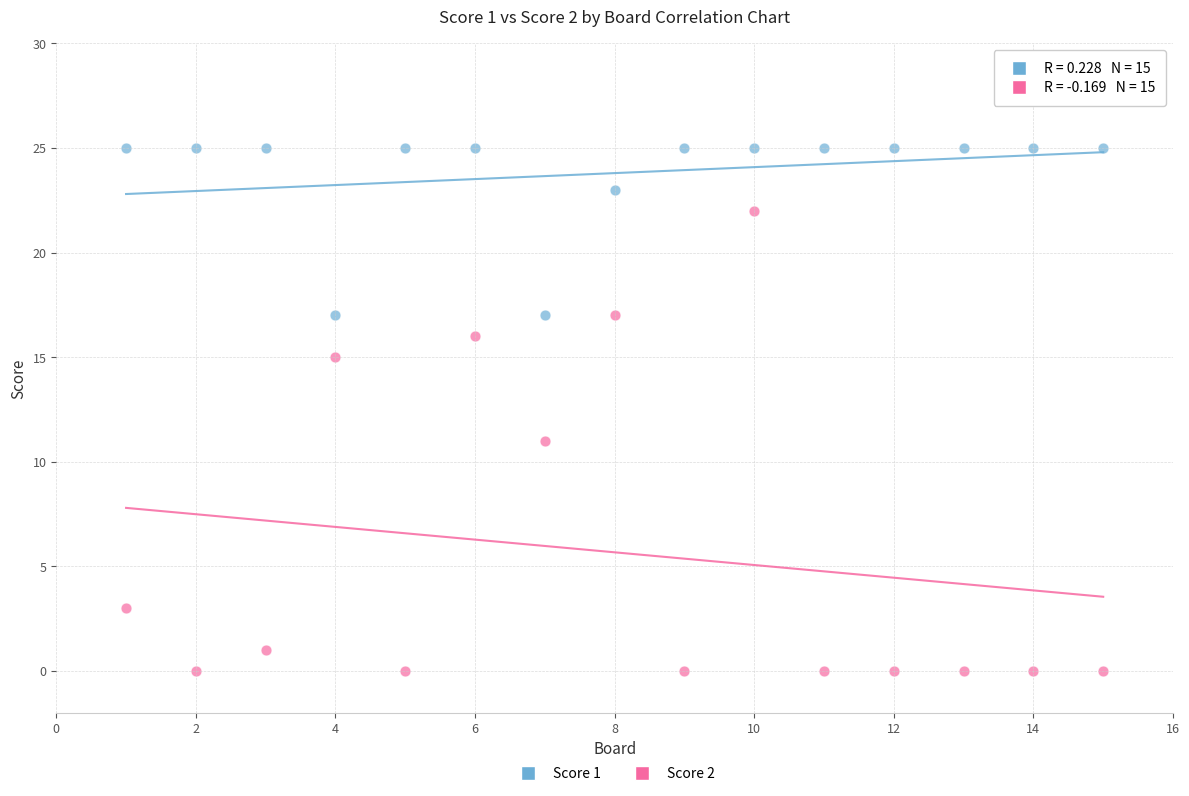

Which series contains the highest Y value?

Score 1